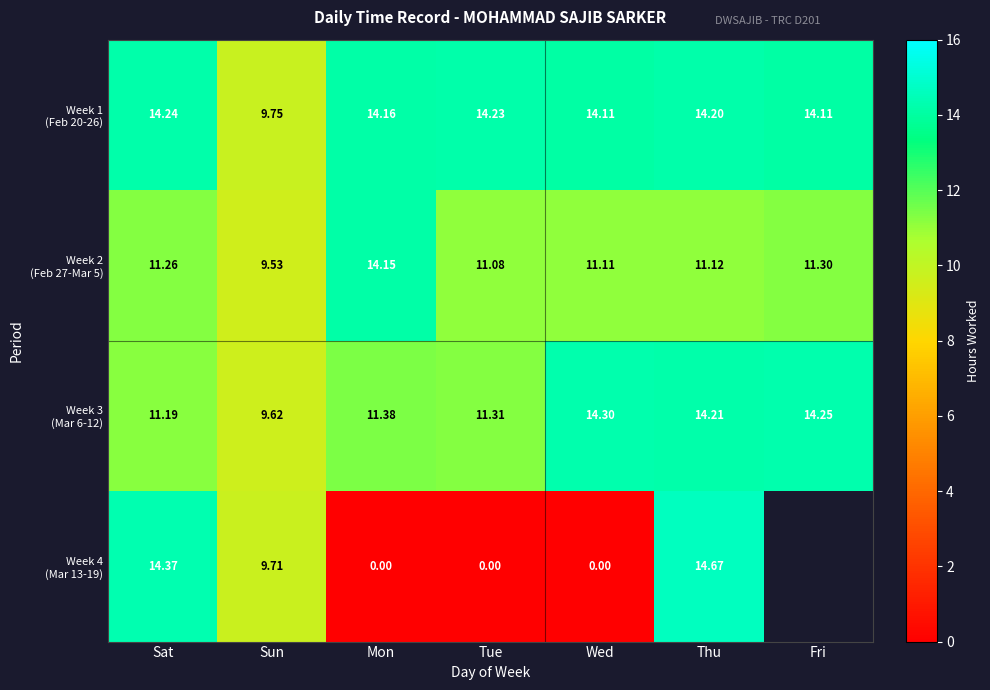

Rank the categories by Week 1 (Feb 20-26) value from lowest to highest.

Sun, Wed, Fri, Mon, Thu, Tue, Sat